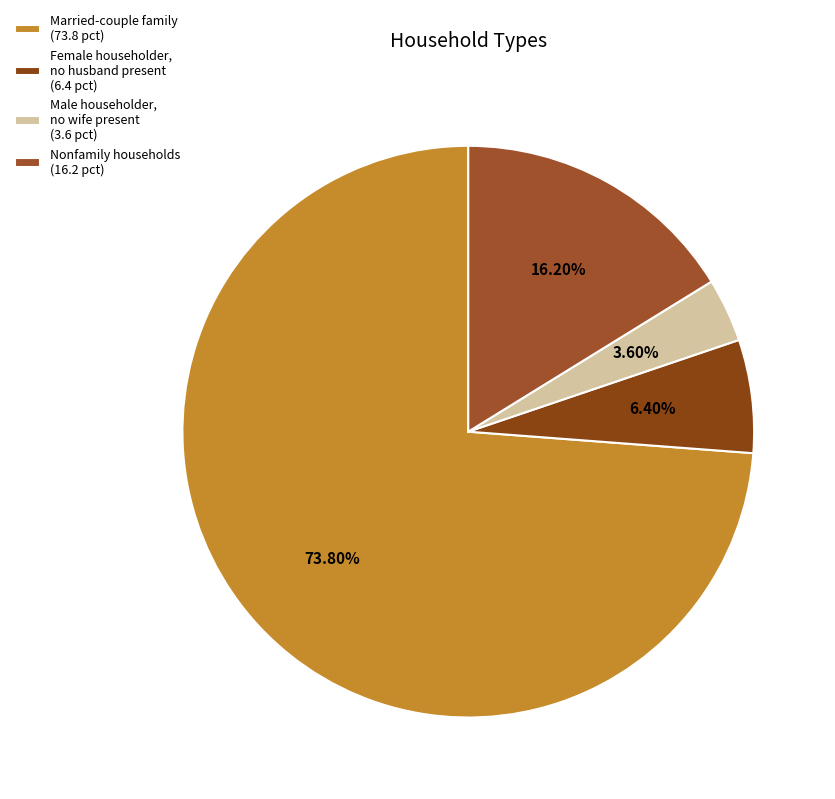

Is it true that Married-couple family is 81% of the pie?

False